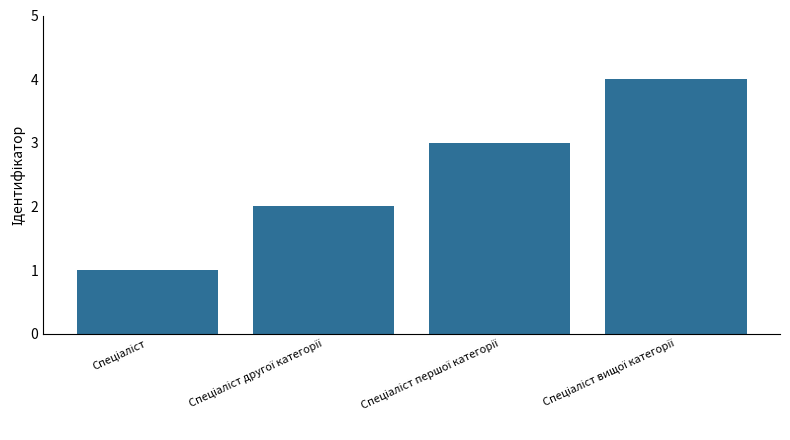

Count the number of data series in this chart.

1